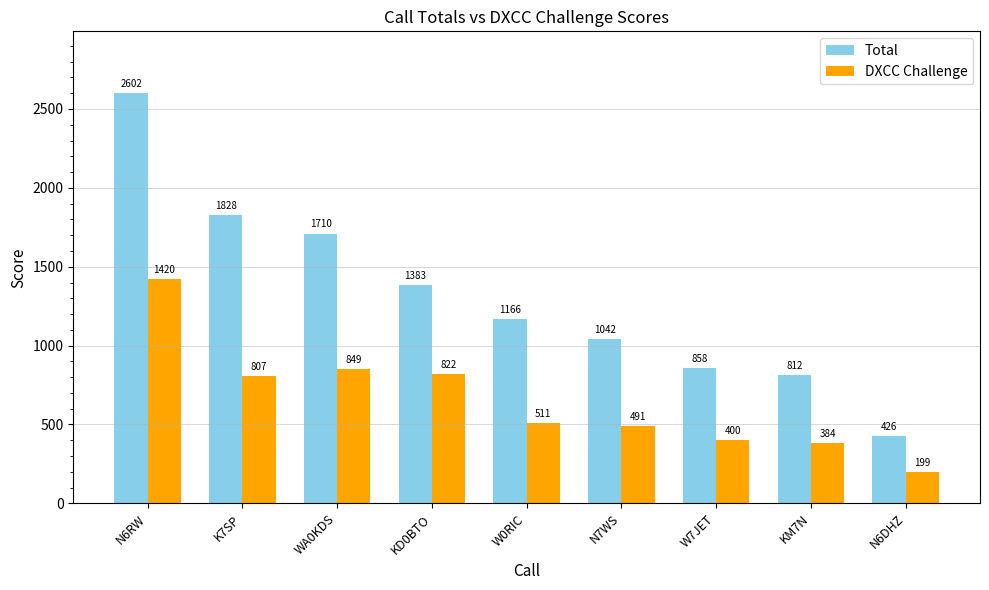

What is the maximum value shown in the chart?

2602